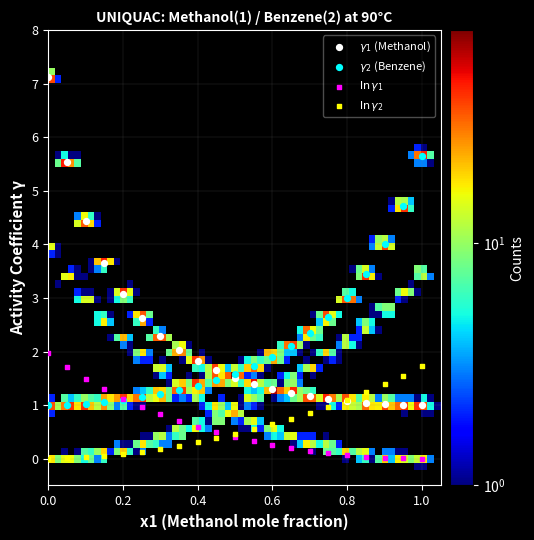

What are all the series names shown in the legend?

$\gamma_1$ (Methanol), $\gamma_2$ (Benzene), $\ln\gamma_1$, $\ln\gamma_2$